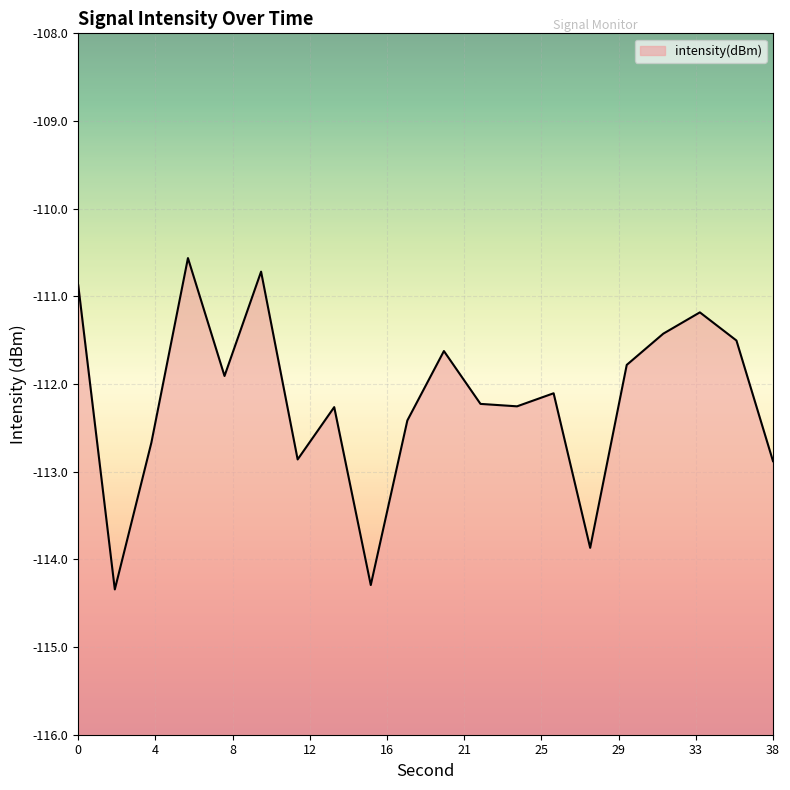

What is the difference between the values at 22 and 34?

1.0